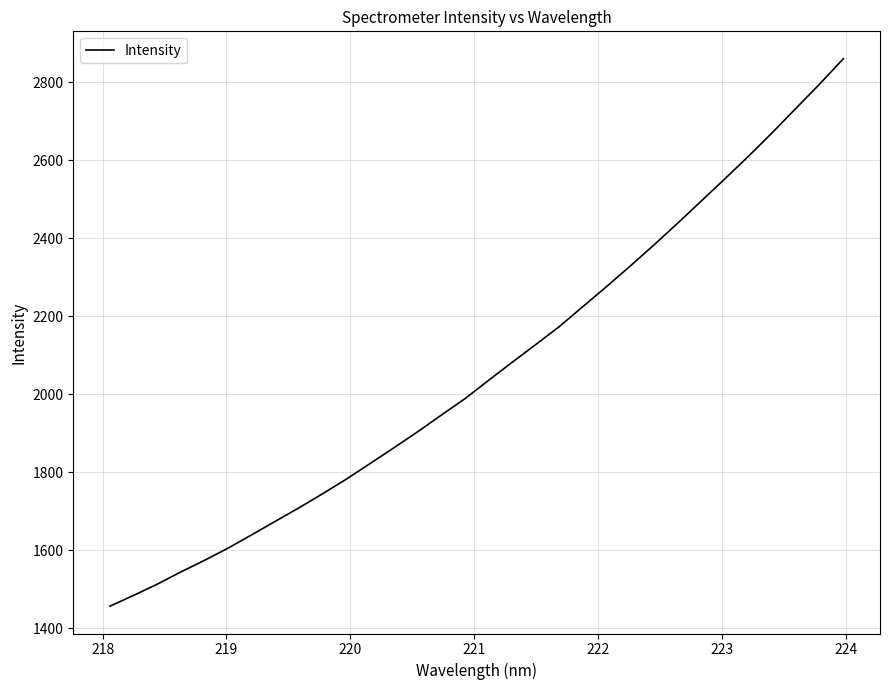

What is the difference between the maximum and second lowest values?

1376.3